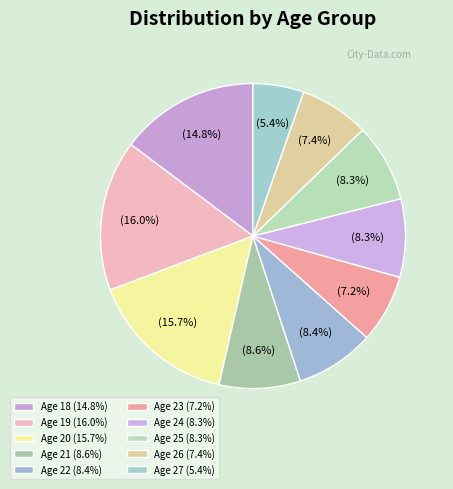

Count the number of slices in the pie.

10